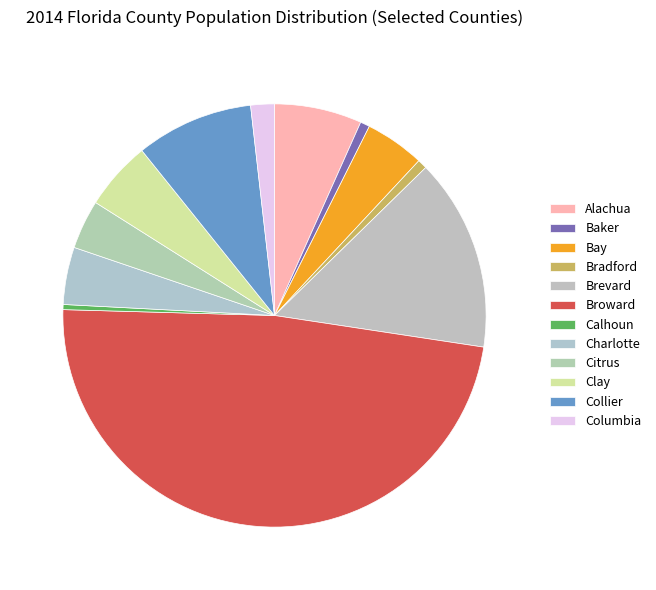

Is it true that Clay is 1% of the pie?

False